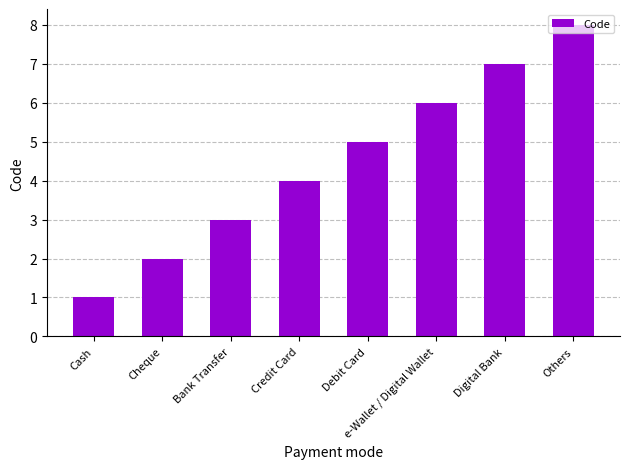

List the labels in order of value, smallest first.

Cash, Cheque, Bank Transfer, Credit Card, Debit Card, e-Wallet / Digital Wallet, Digital Bank, Others